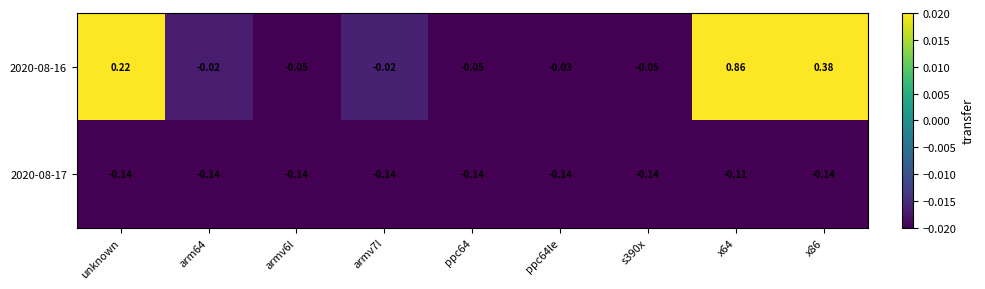

Where does the 2020-08-16 series first go above 0?

unknown